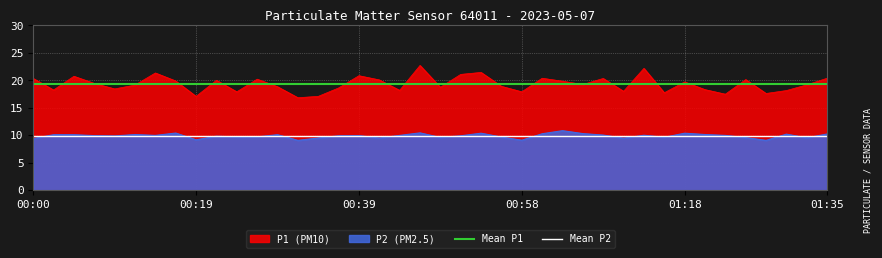

List the series in order of their overall mean, highest first.

Mean P1, Mean P2